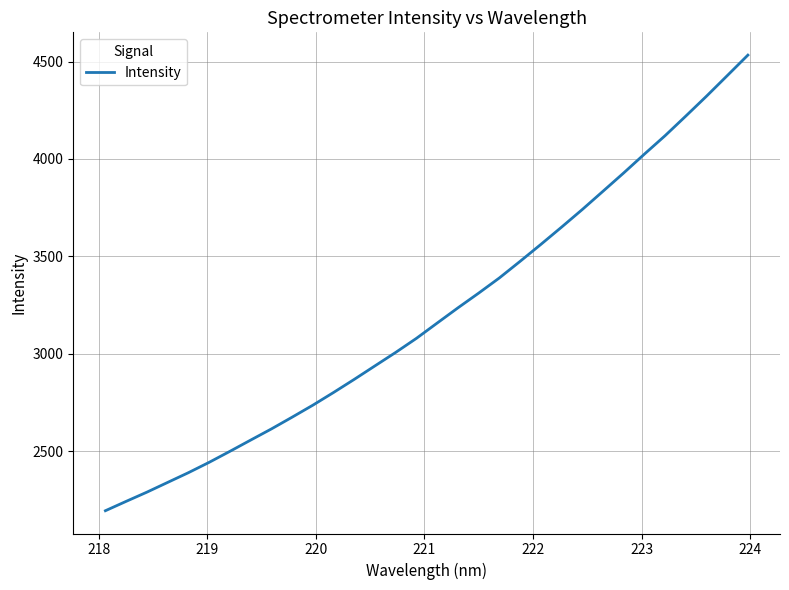

What is the greatest value displayed?

4533.6